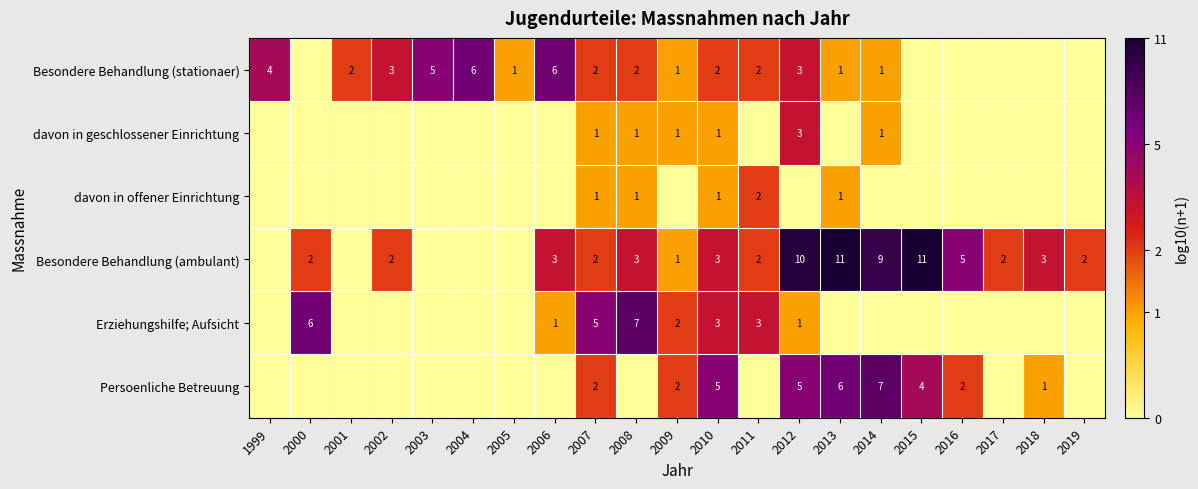

At which category does the chart reach its minimum across all series?

2000